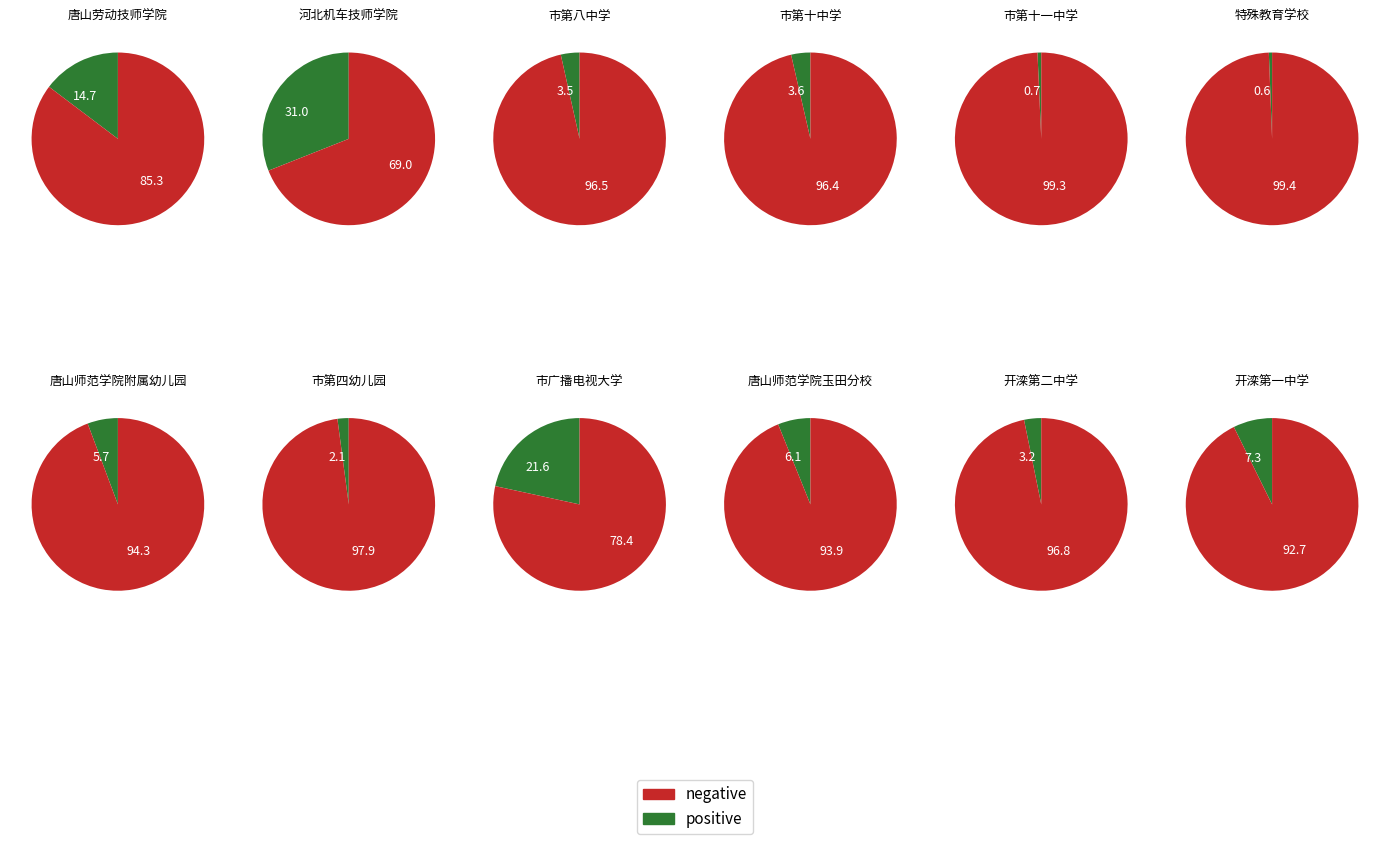

What portion of the pie excludes 河北机车技师学院?

69.0%